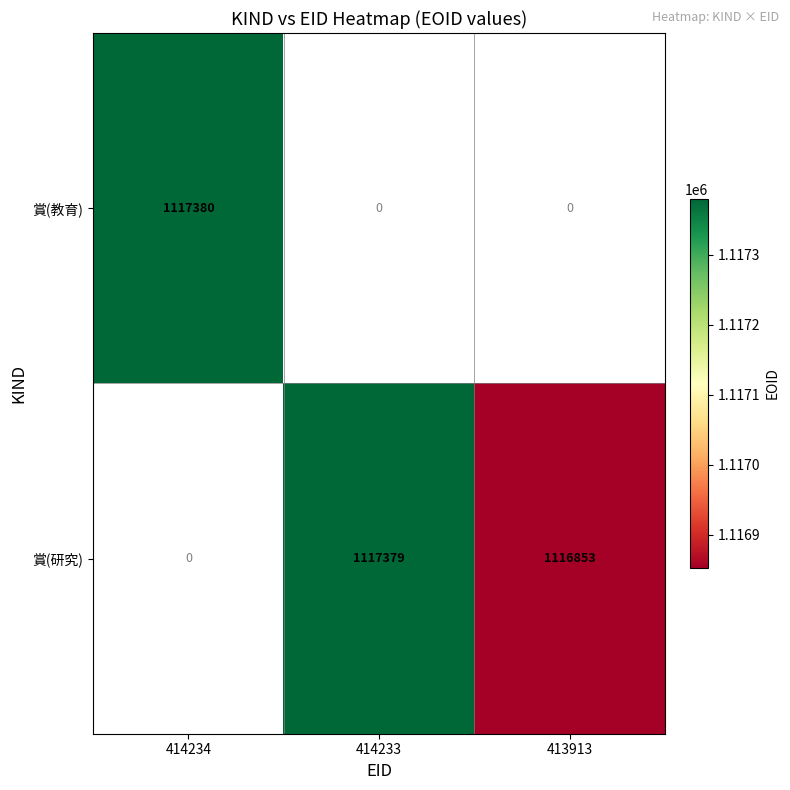

Which has a higher value, 414234 or 413913?

413913